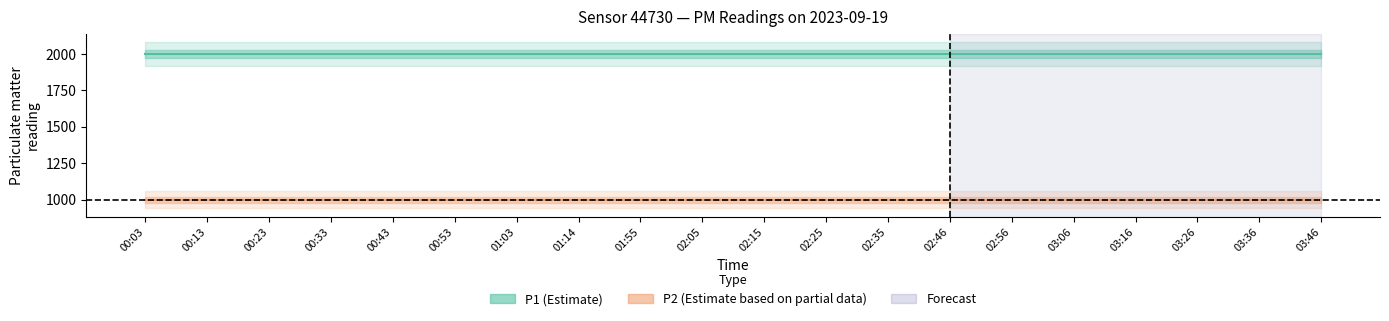

Is the value of P2 (Estimate based on partial data) at 01:14 greater than the value of P1 (Estimate) at 03:26?

No